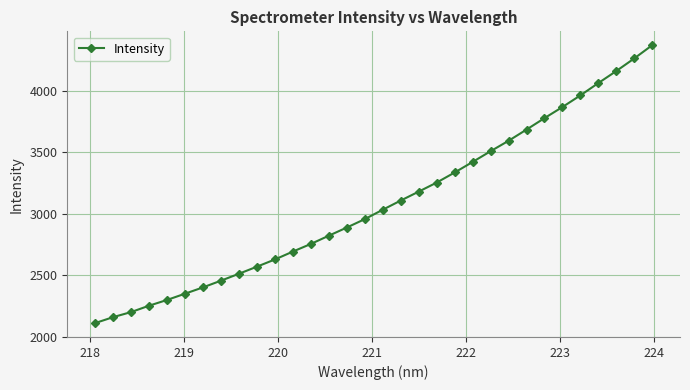

What is the difference between the maximum and minimum values?

2258.2